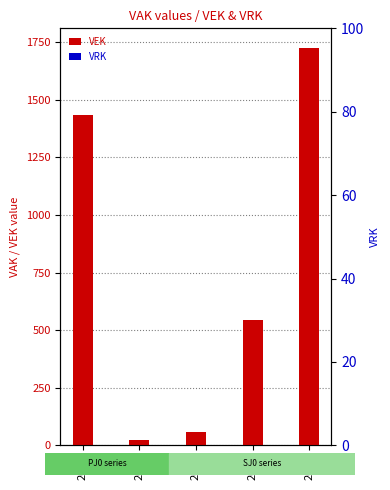

Where is VRK nearest to the value 0?

2019